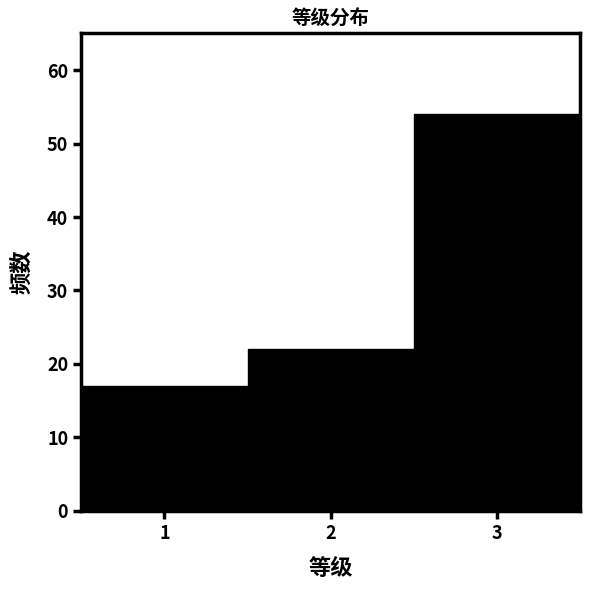

Which range on the x-axis has the tallest bar?

2.5 to 3.5